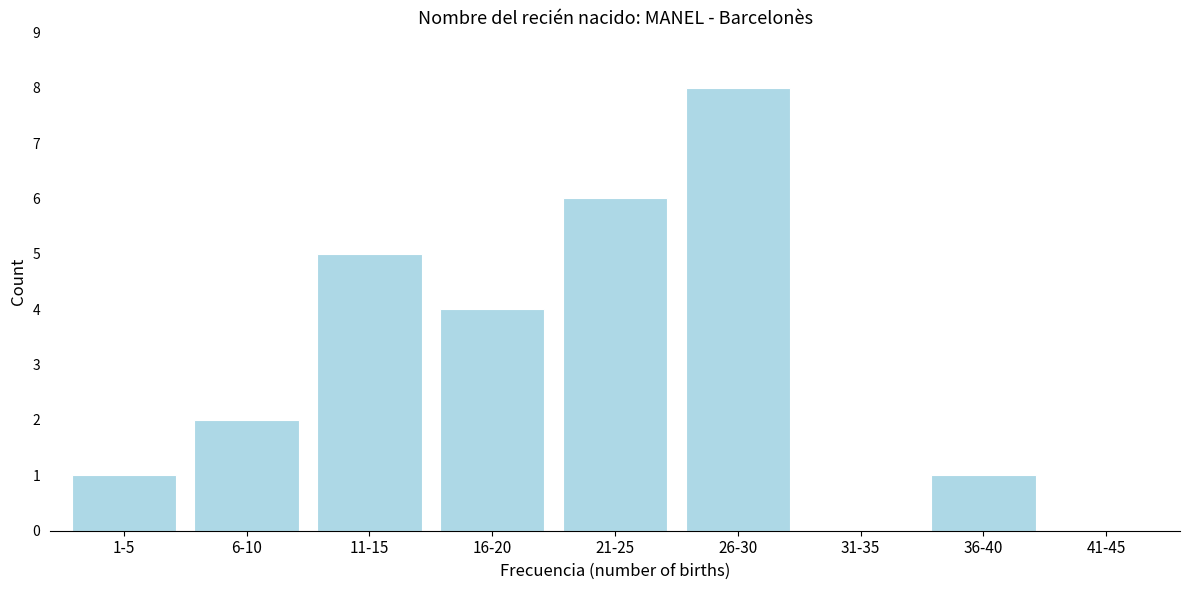

Reading right to left, what are all the values shown in this chart?

41-45=0	36-40=1	31-35=0	26-30=8	21-25=6	16-20=4	11-15=5	6-10=2	1-5=1